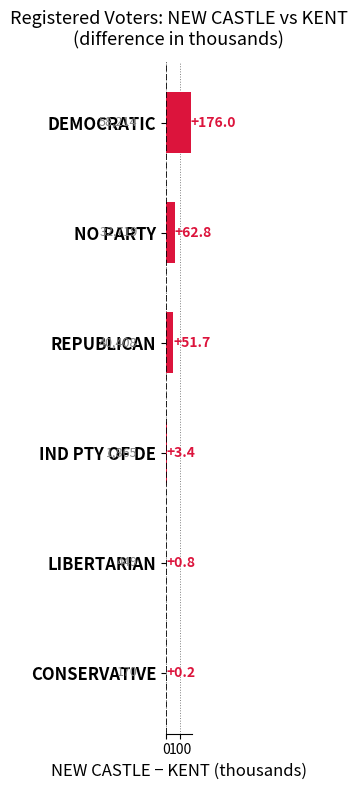

How many series are shown in this chart?

1